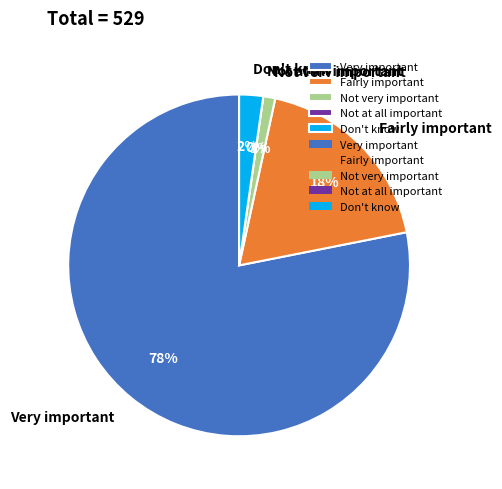

To the nearest percent, what is the combined percentage of Don't know and Very important?

80%